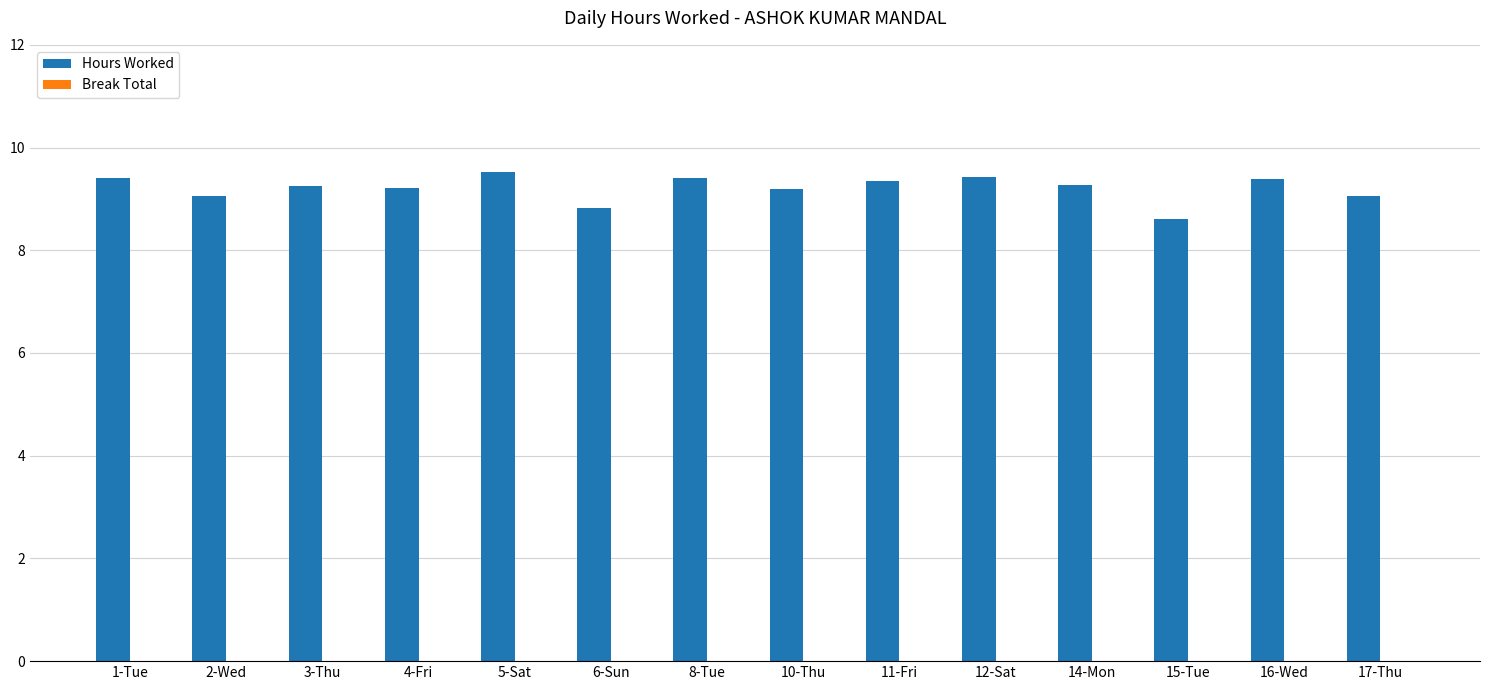

What is the greatest value displayed?

9.5